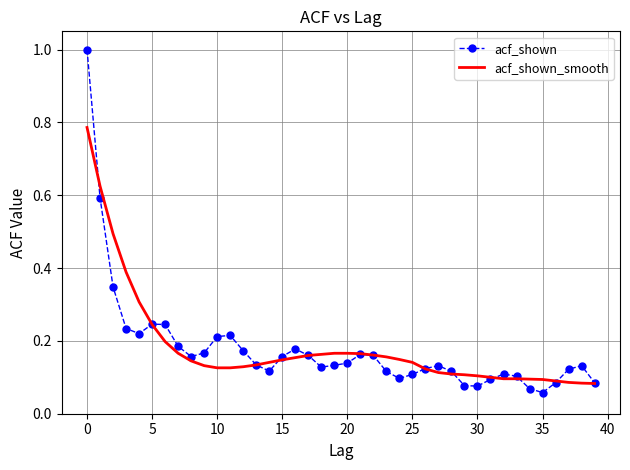

What is the maximum value shown in the chart?

1.0